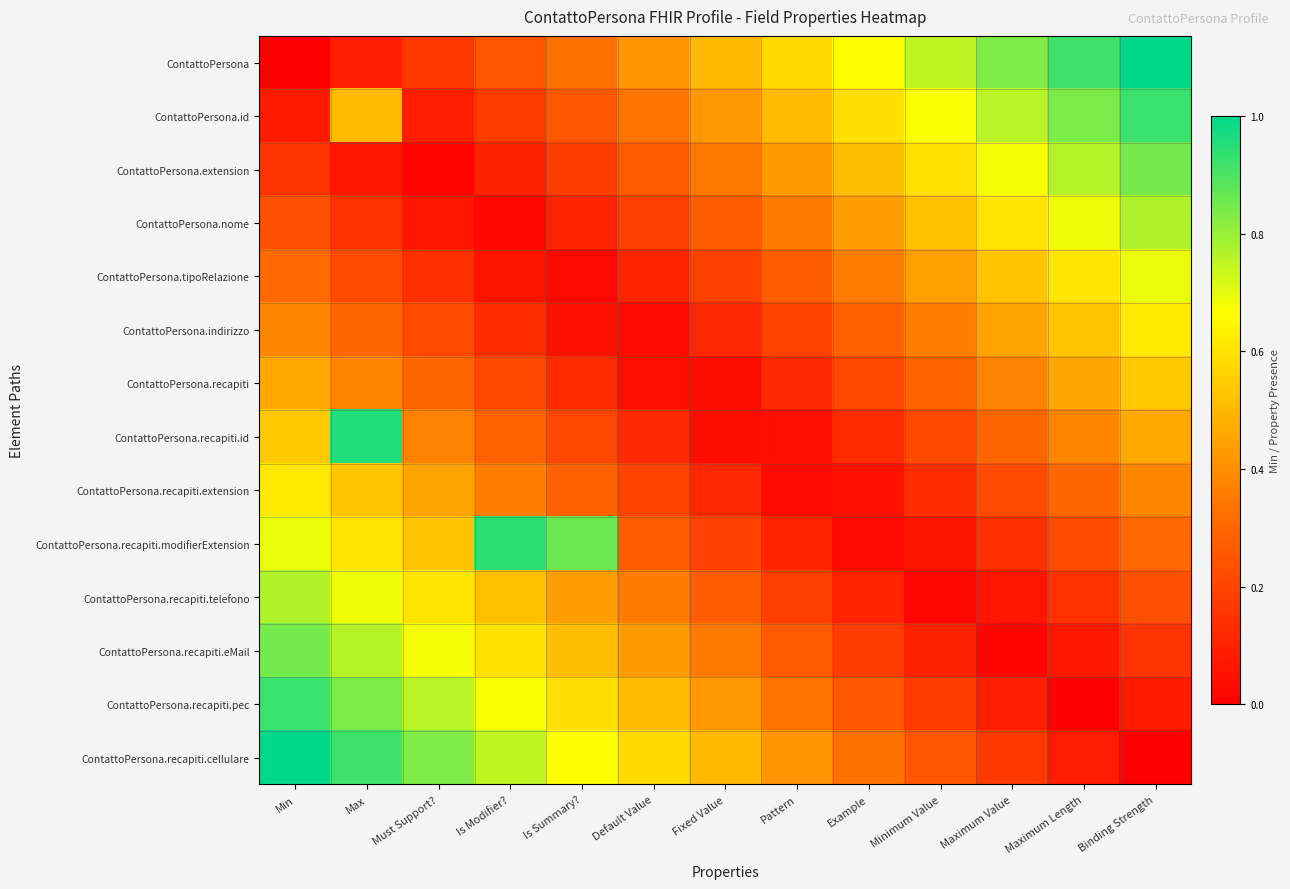

Which label corresponds to the largest value in the chart?

Binding Strength